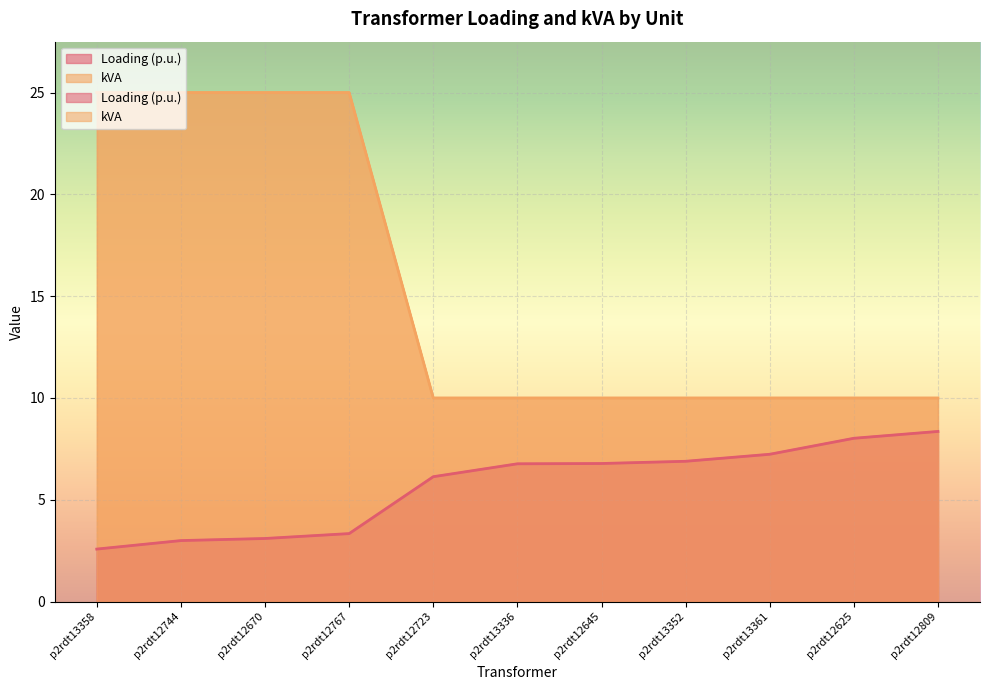

Is the value of Loading (p.u.) at p2rdt12767 greater than the value of kVA at p2rdt12723?

No